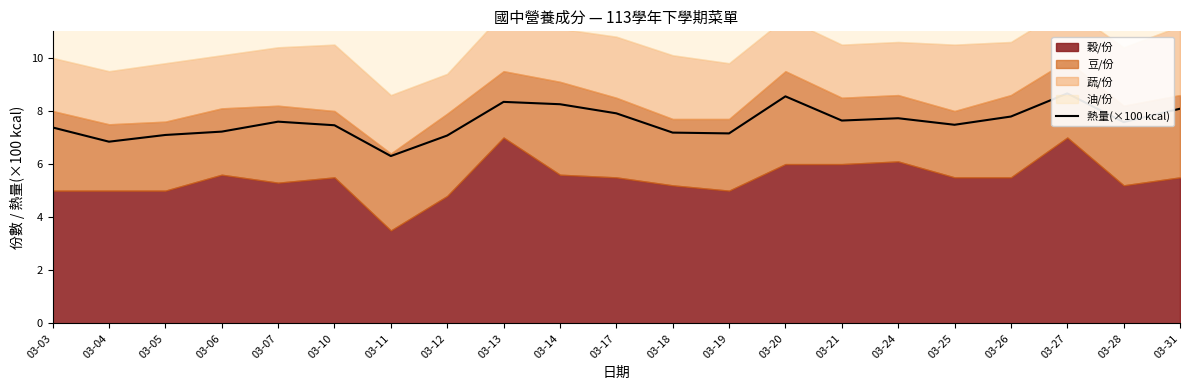

Reading left to right, extract all data points from this chart.

03-03=7.4	03-04=6.8	03-05=7.1	03-06=7.2	03-07=7.6	03-10=7.5	03-11=6.3	03-12=7.1	03-13=8.3	03-14=8.3	03-17=7.9	03-18=7.2	03-19=7.2	03-20=8.6	03-21=7.6	03-24=7.7	03-25=7.5	03-26=7.8	03-27=8.7	03-28=7.6	03-31=8.1